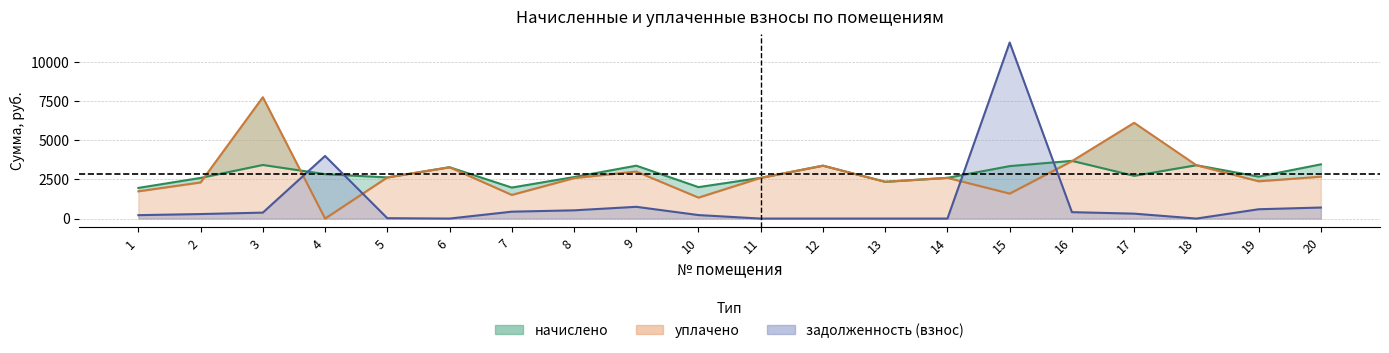

How many intersections are there between начислено and уплачено?

3